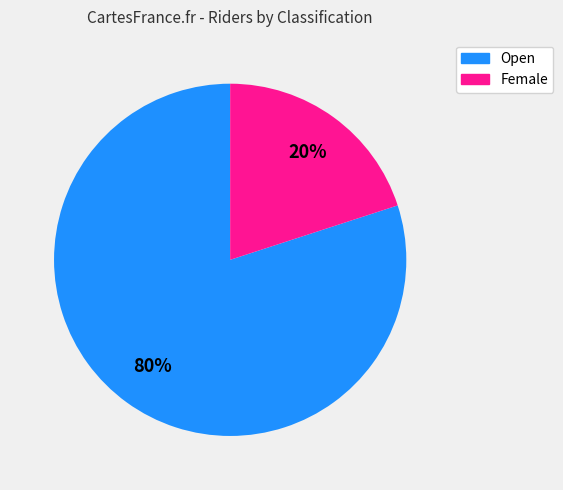

To the nearest percent, what is the average slice percentage?

50%